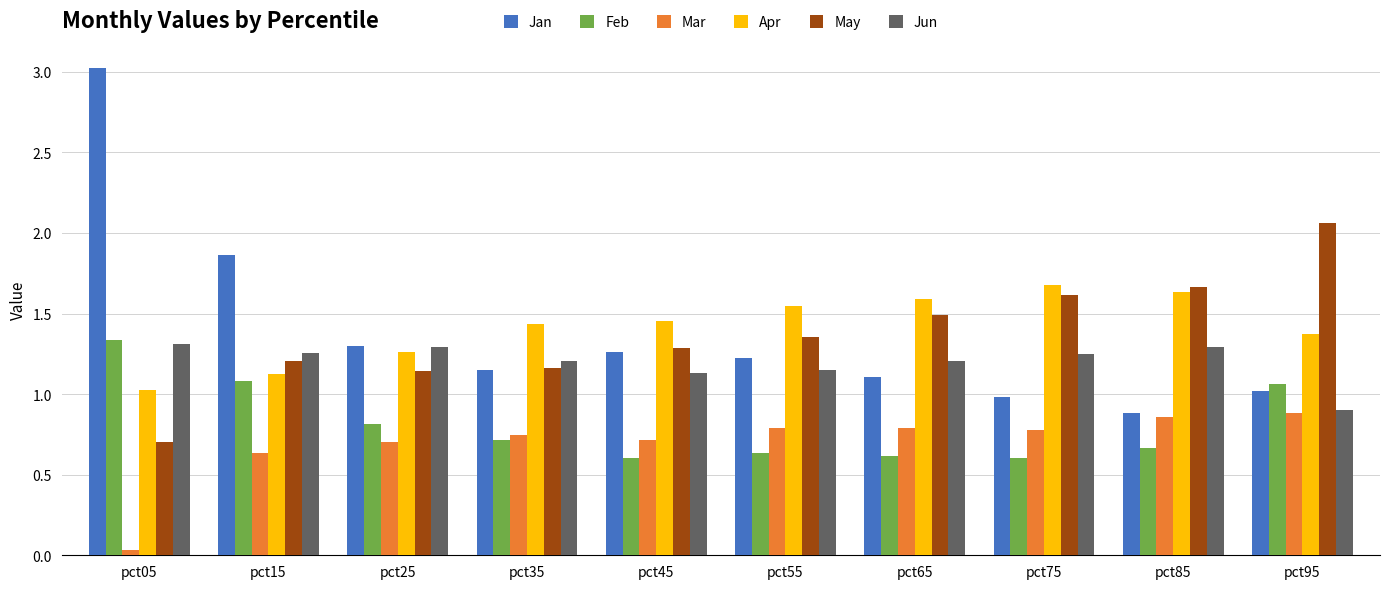

What is the total value across all series at pct75?

6.9